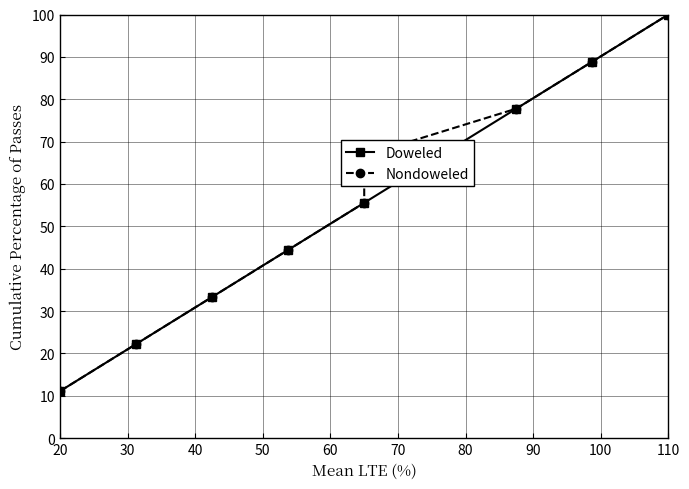

What is the value of the Nondoweled point at the 1st from the left?

11.1